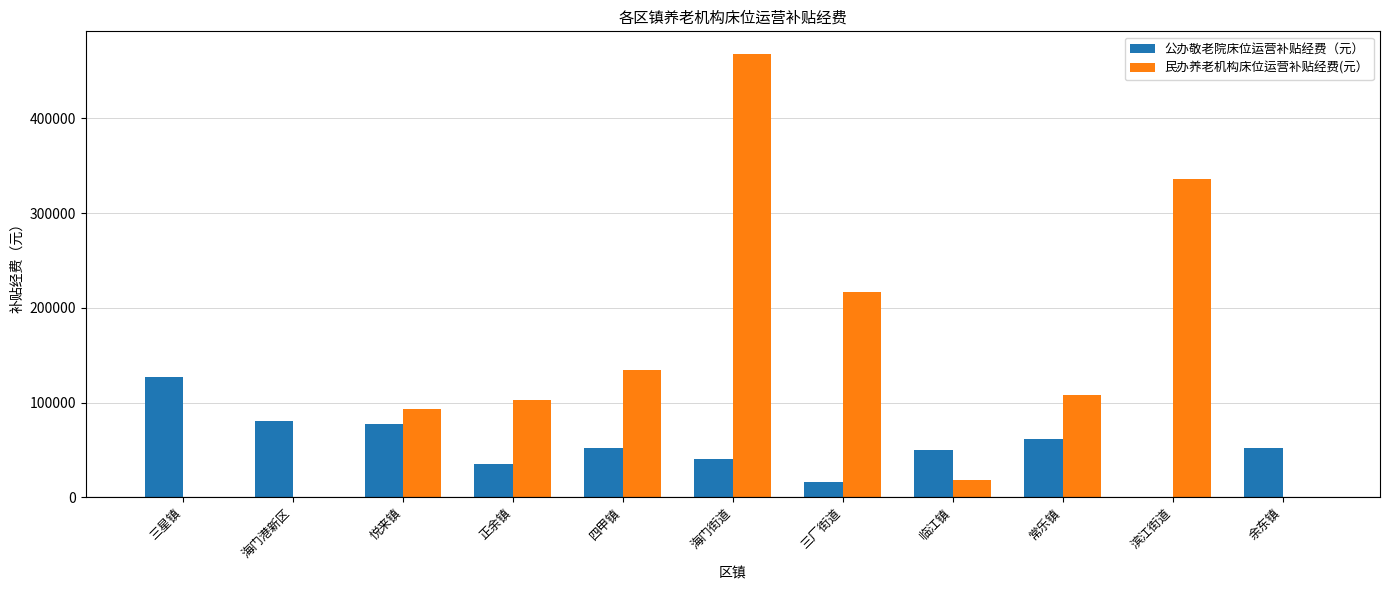

What is the sum of all 公办敬老院床位运营补贴经费（元） values?

593280